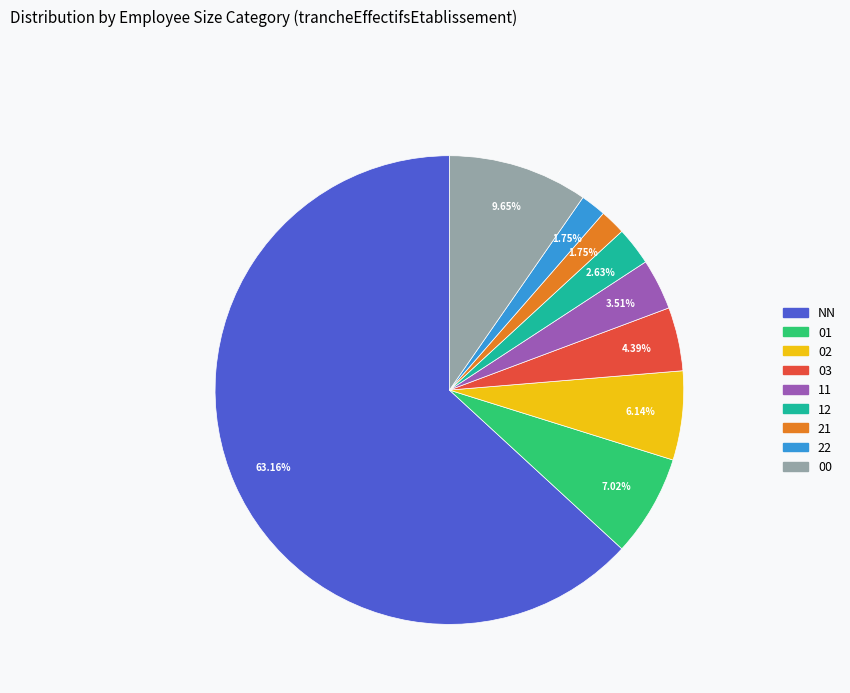

Does 21 represent more than half of the total?

No